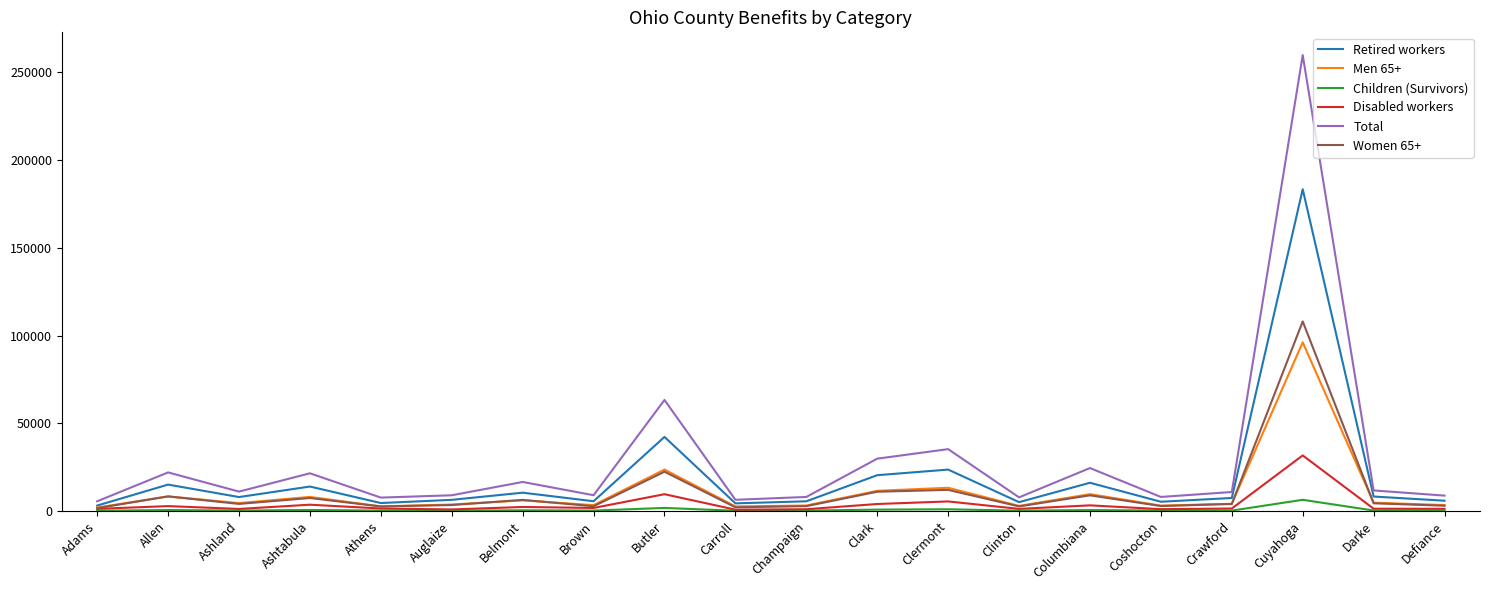

Is the value of Disabled workers at Cuyahoga greater than the value of Total at Brown?

Yes